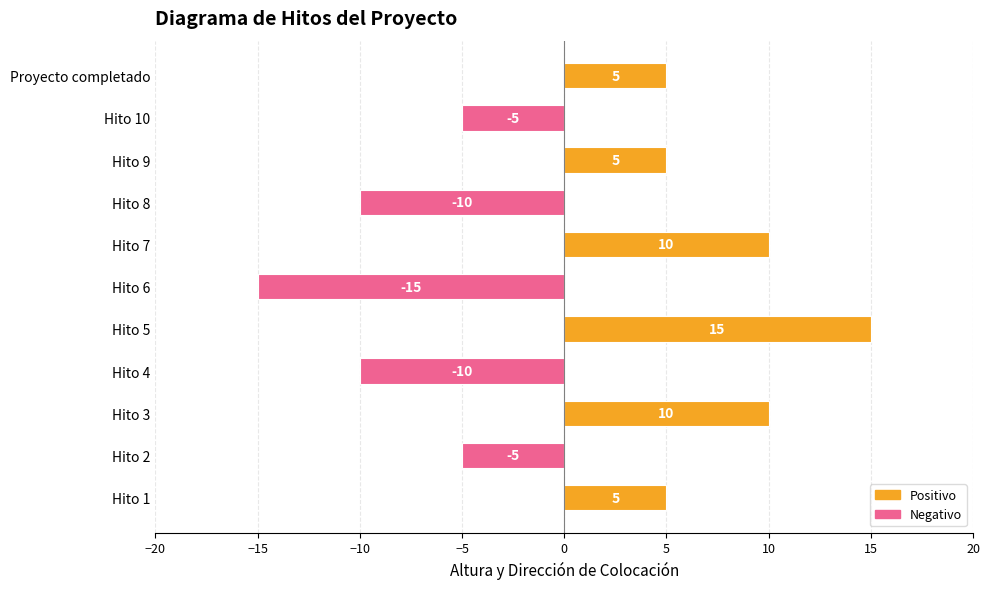

Reading bottom to top, list all the values displayed in this chart.

5	-5	10	-10	15	-15	10	-10	5	-5	5